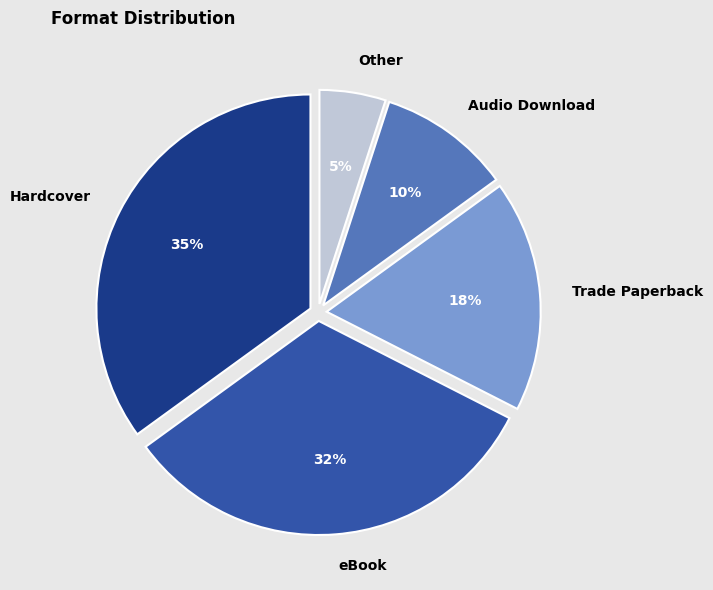

Is the sum of Hardcover and eBook greater than half?

Yes